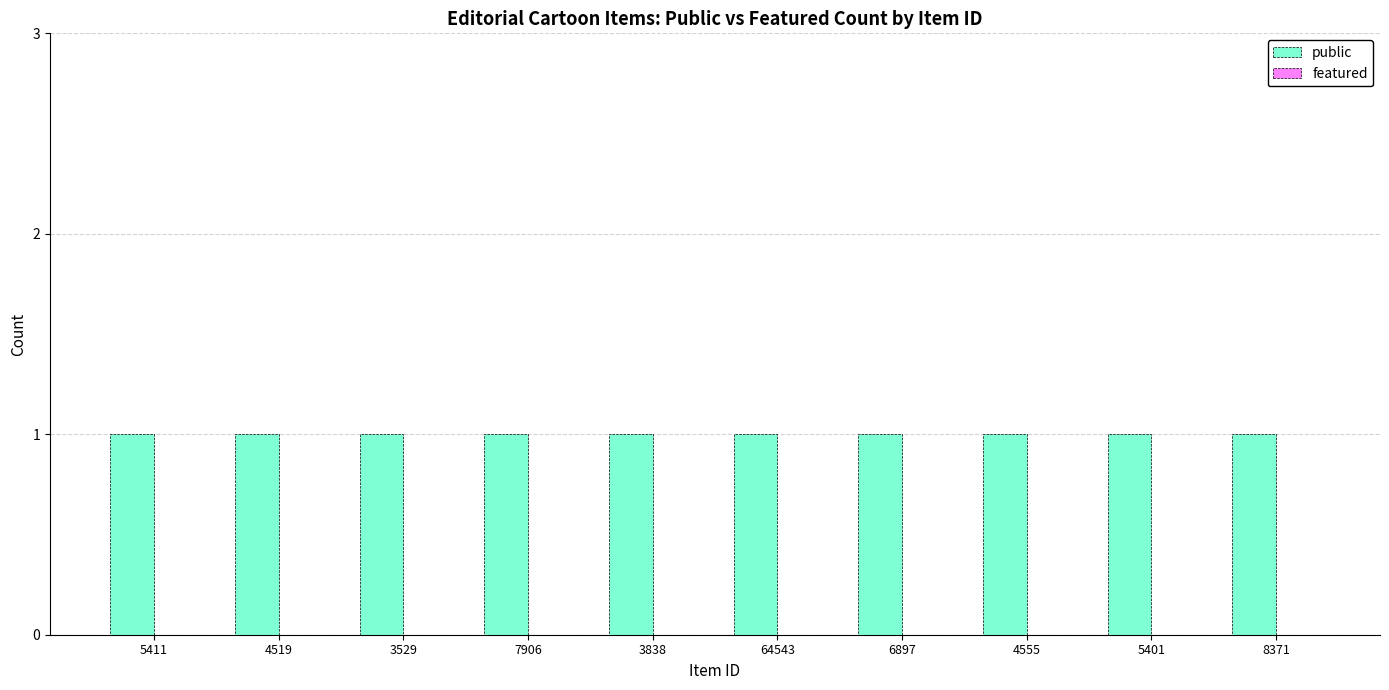

Reading left to right, transcribe all the data shown in this chart.

public: 5411=1	4519=1	3529=1	7906=1	3838=1	64543=1	6897=1	4555=1	5401=1	8371=1
featured: 5411=0	4519=0	3529=0	7906=0	3838=0	64543=0	6897=0	4555=0	5401=0	8371=0